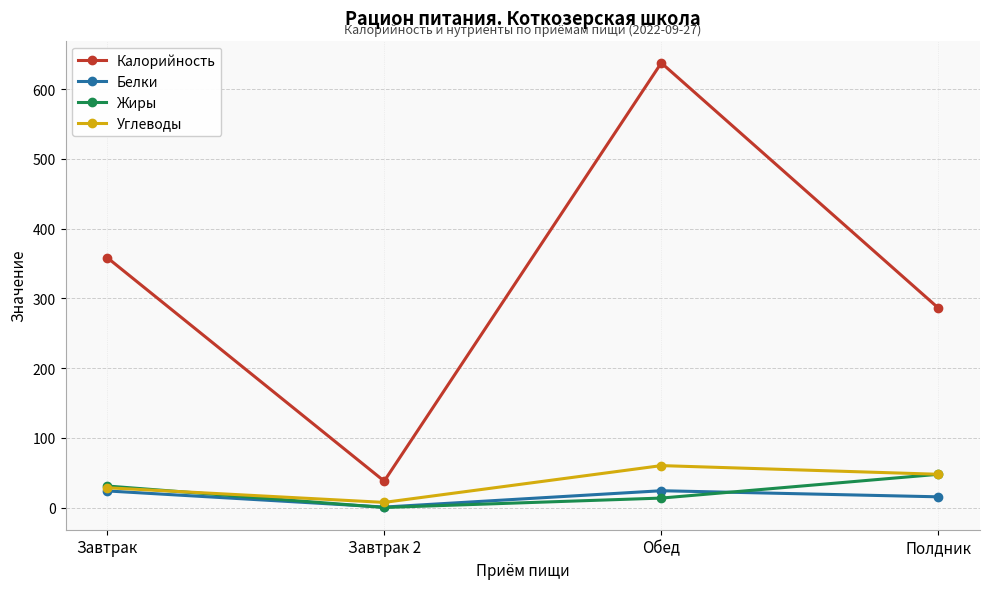

Which category has the lowest value in the Углеводы series?

Завтрак 2